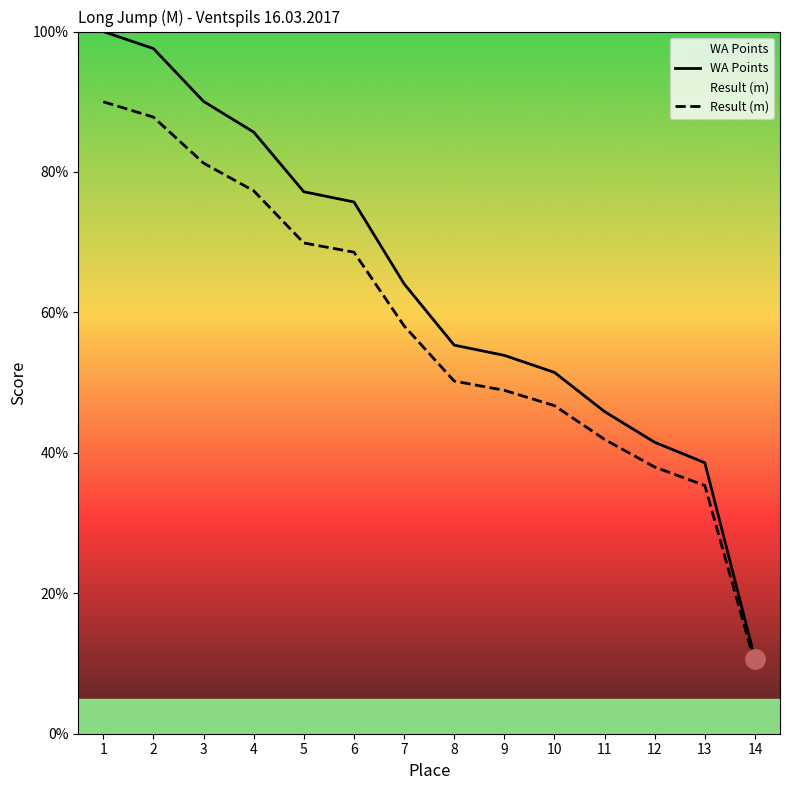

The WA Points series shows 6.5 at 14. True or false?

False